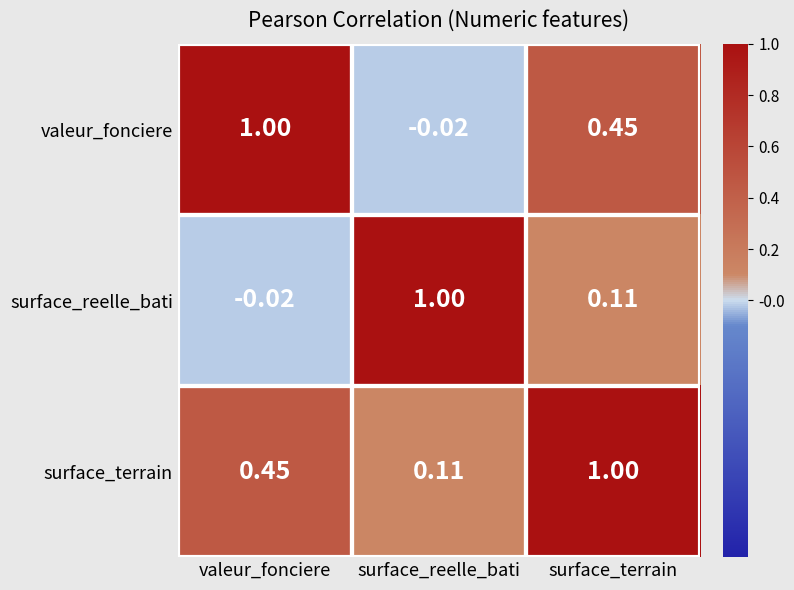

Rank the series by their average value, from lowest to highest.

surface_reelle_bati, valeur_fonciere, surface_terrain